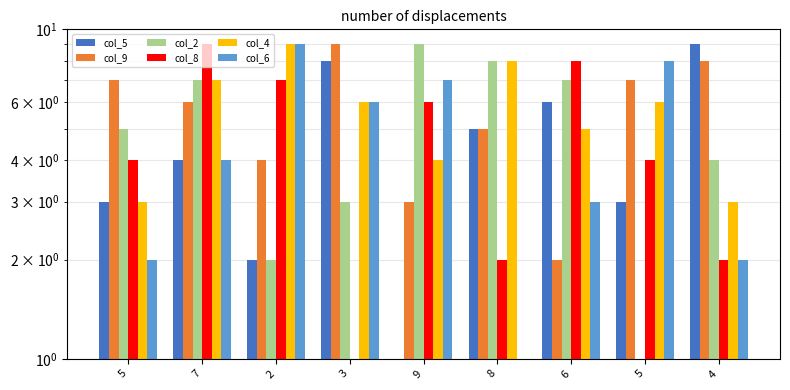

True or false: col_8 has a value of 3 at 8.

False